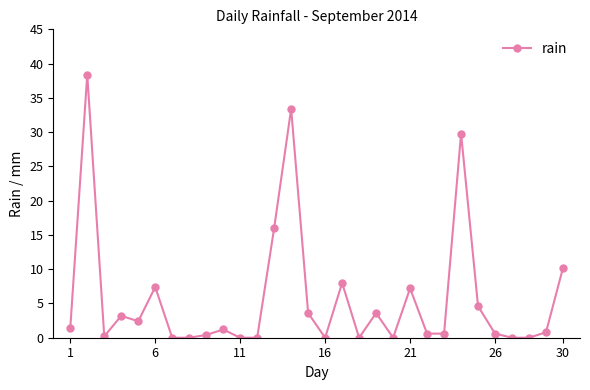

What is the difference between the maximum and minimum values?

38.4